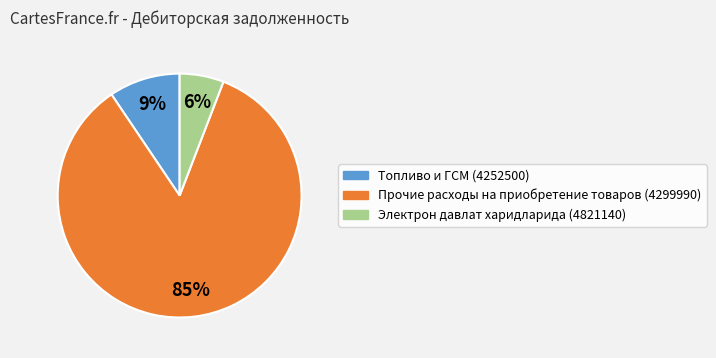

Approximately how many times larger is the value at Электрон давлат харидларида (4821140) compared to Прочие расходы на приобретение товаров (4299990)?

0.1